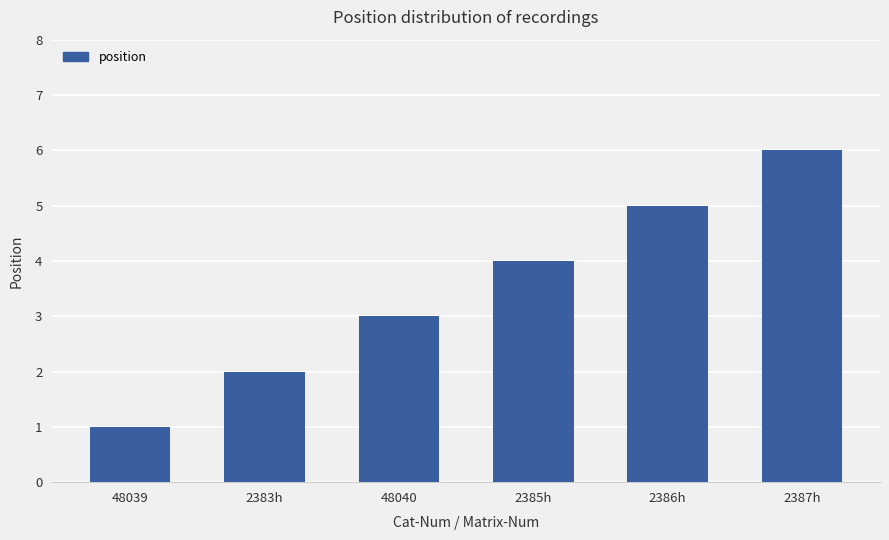

Reading left to right, what are all the values shown in this chart?

48039=1	2383h=2	48040=3	2385h=4	2386h=5	2387h=6